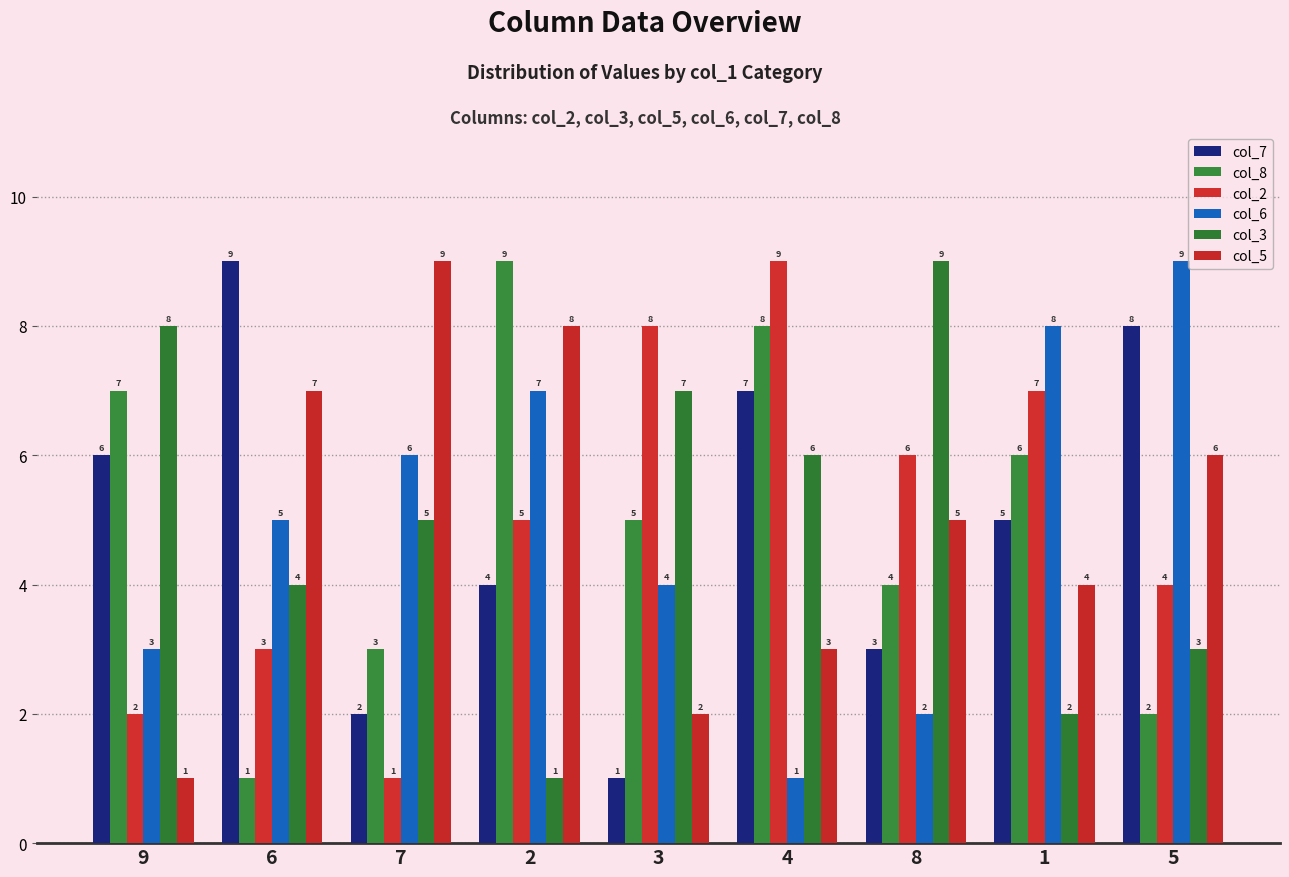

How many data points in col_2 are less than 5?

4